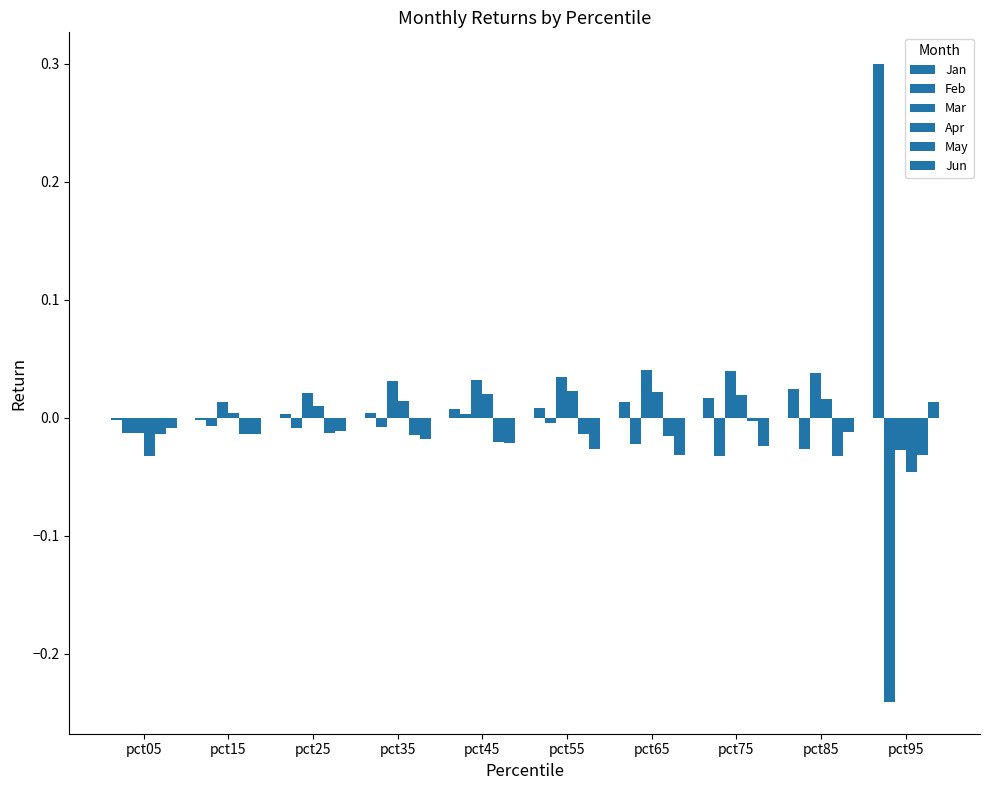

Count the number of categories in the chart.

10